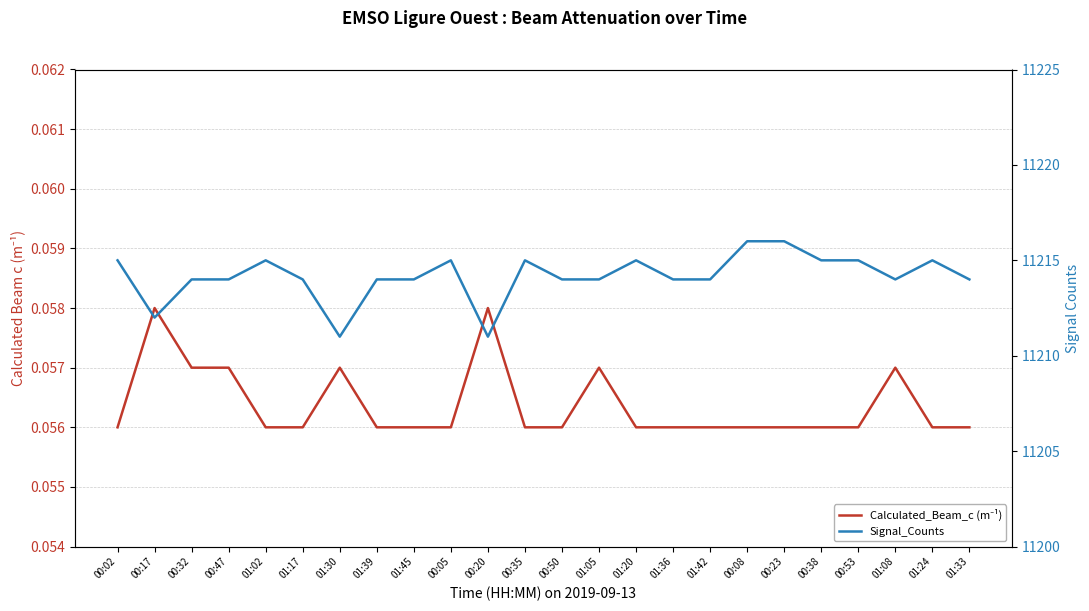

What is the label of the 12th point from the right?

00:50